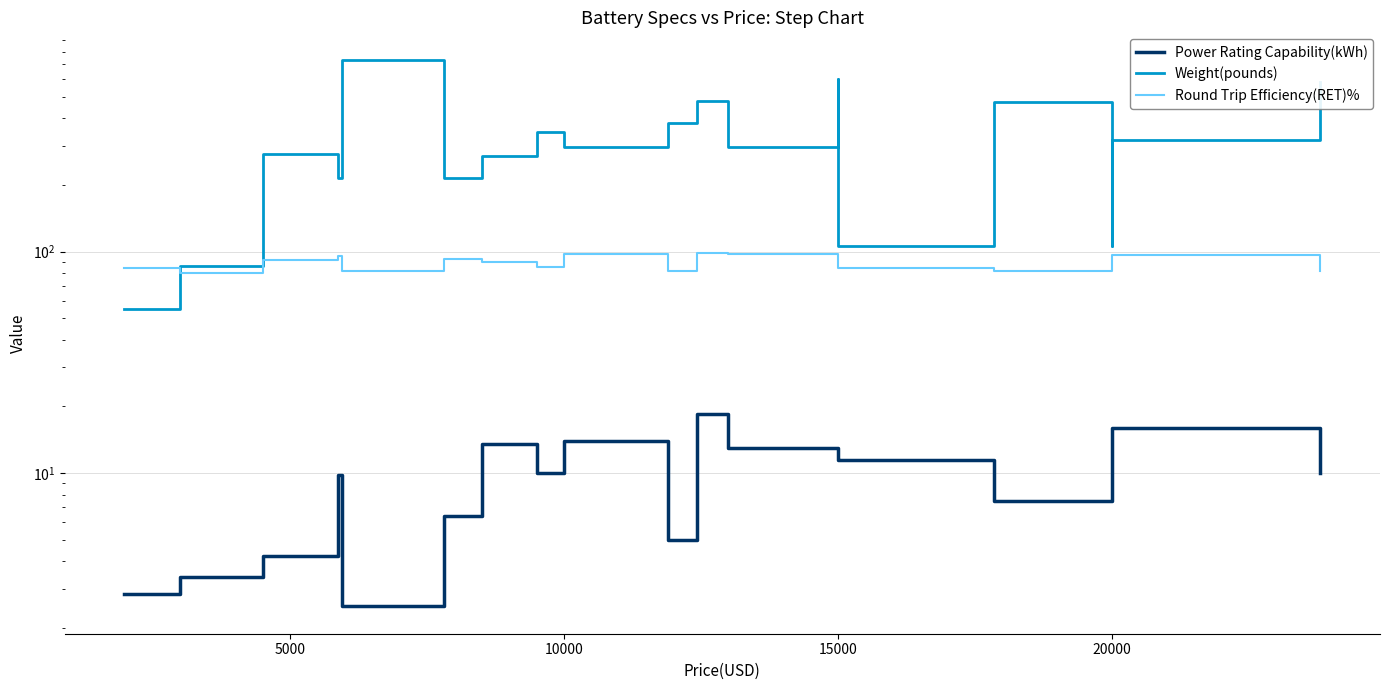

What is the minimum value shown in the chart?

2.5